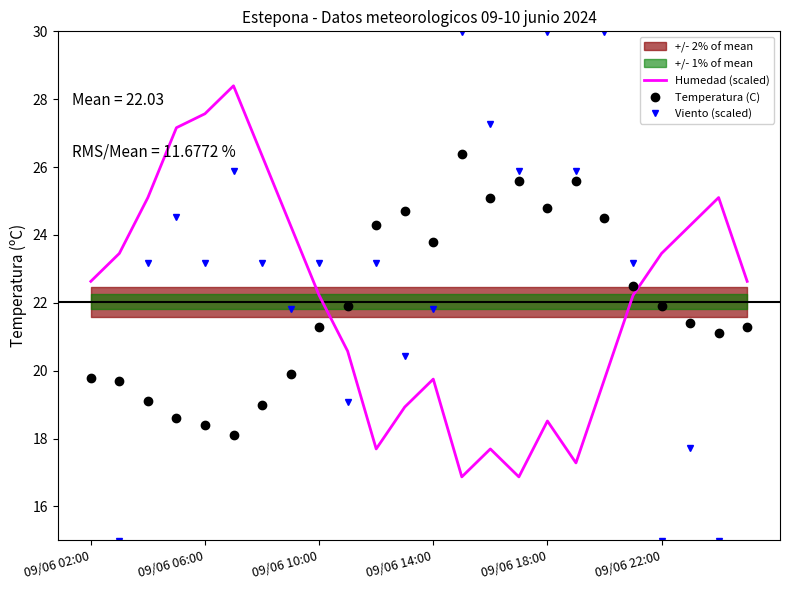

Which series changed the most between 7 and 14?

Humedad (scaled)